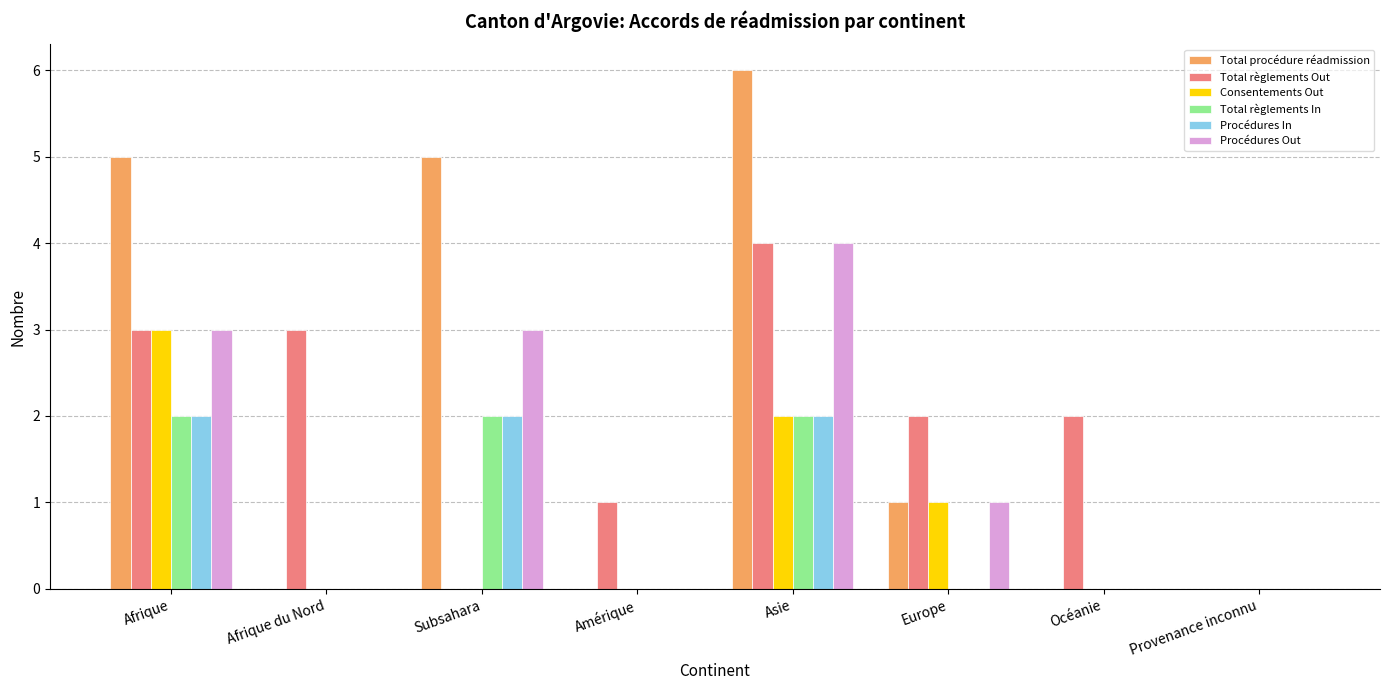

At which label does Total procédure réadmission reach its peak?

Asie